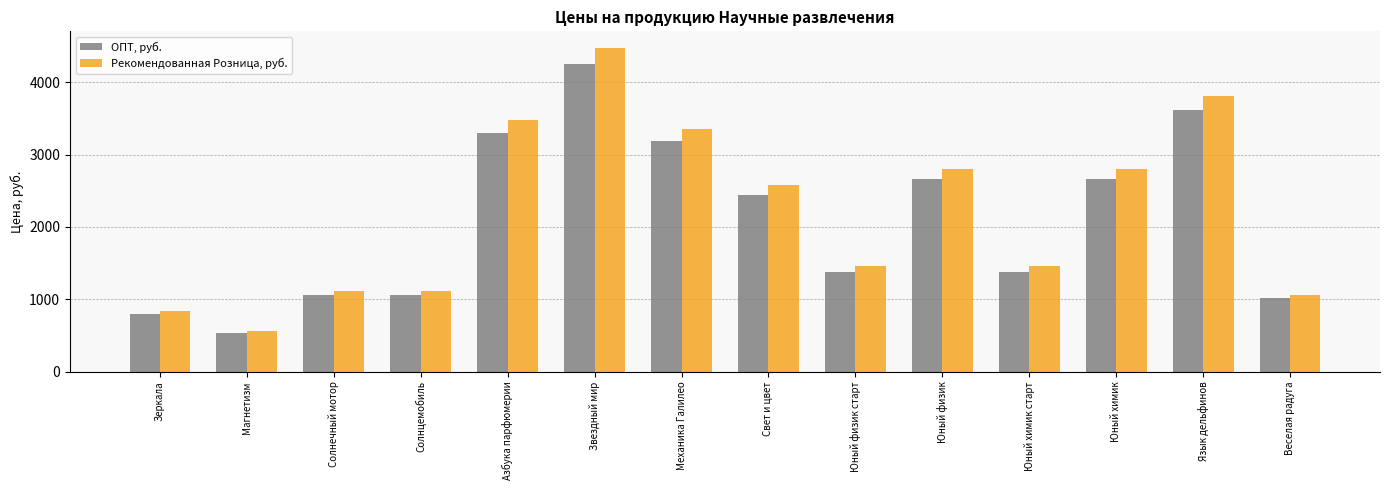

At which label does Рекомендованная Розница, руб. first exceed 2576?

Азбука парфюмерии